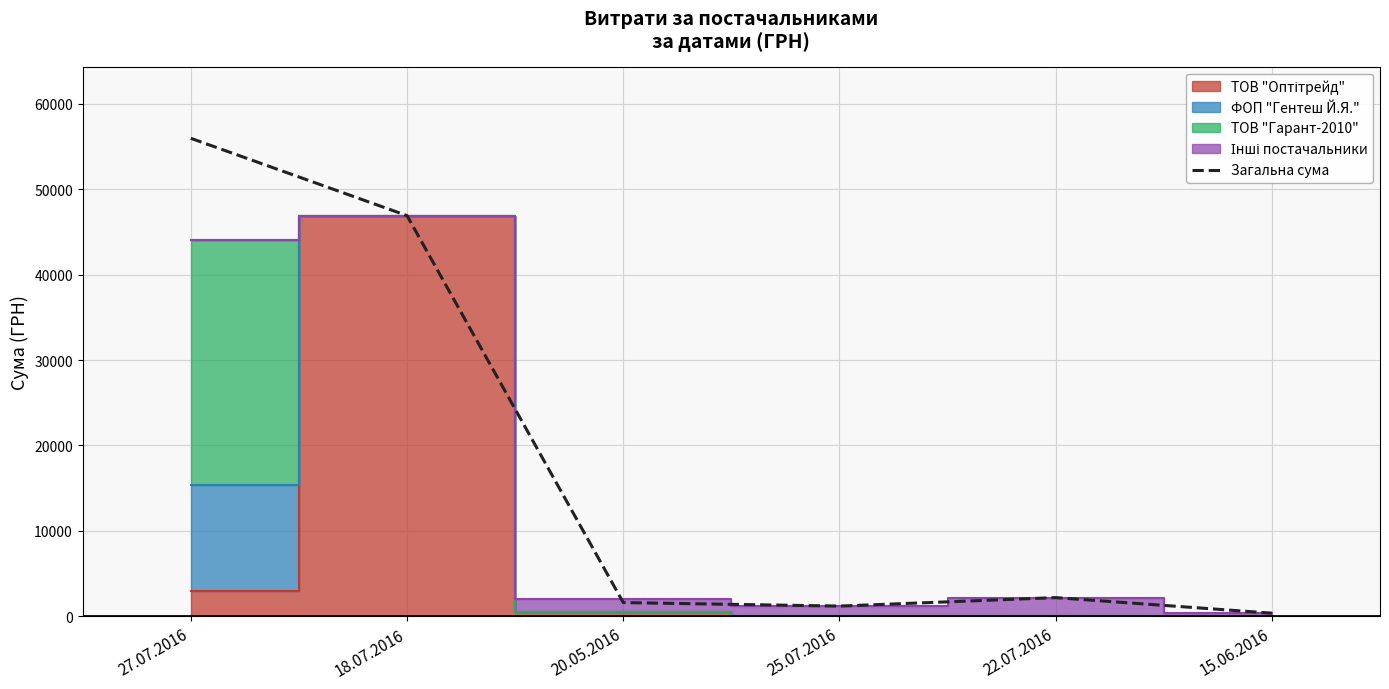

The chart shows a value of 76.3 at 15.06.2016. True or false?

False